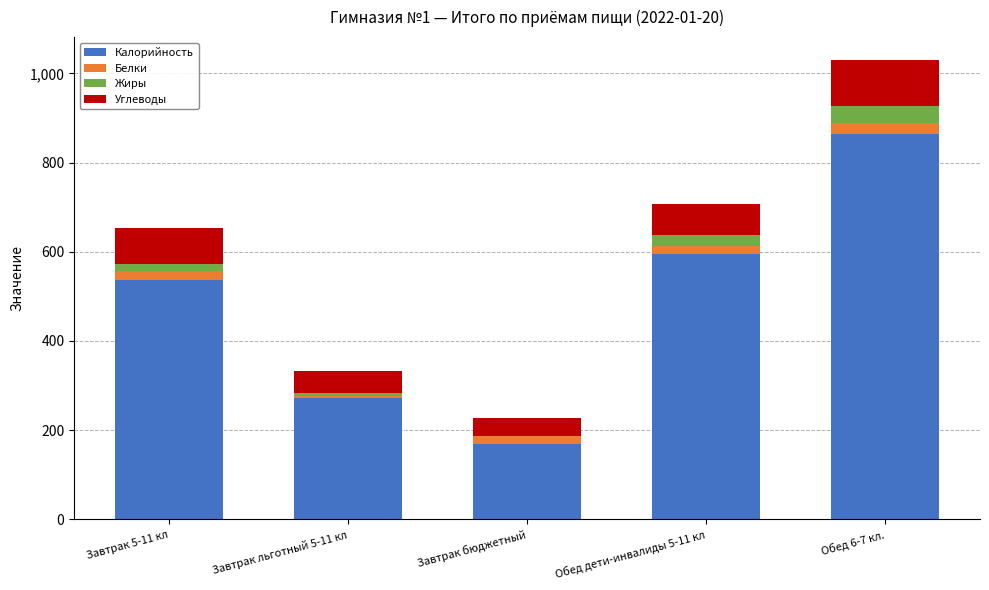

What is the approximate value of Калорийность at Обед 6-7 кл.?

864.6